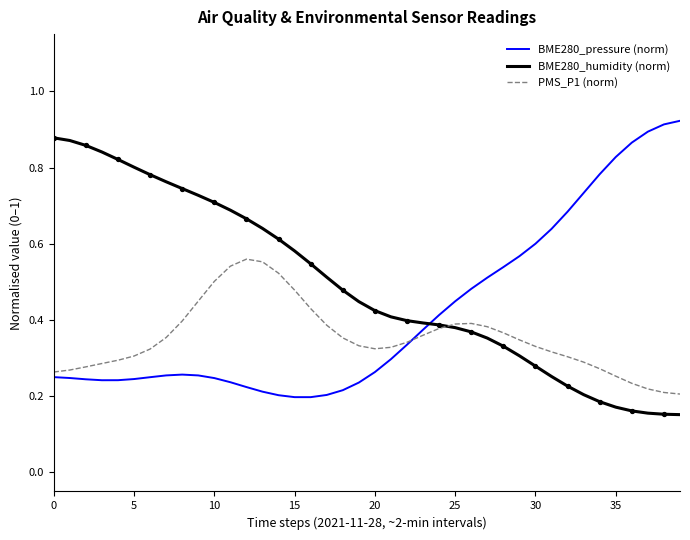

Rank the series by their average value, from lowest to highest.

PMS_P1 (norm), BME280_pressure (norm), BME280_humidity (norm)